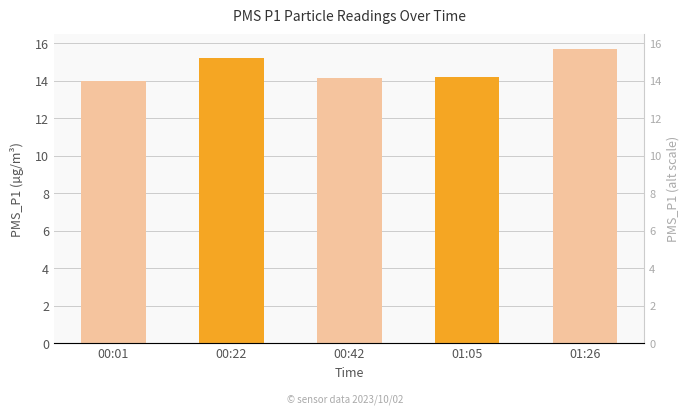

Is it true that the value at 00:42 is 14.2?

True